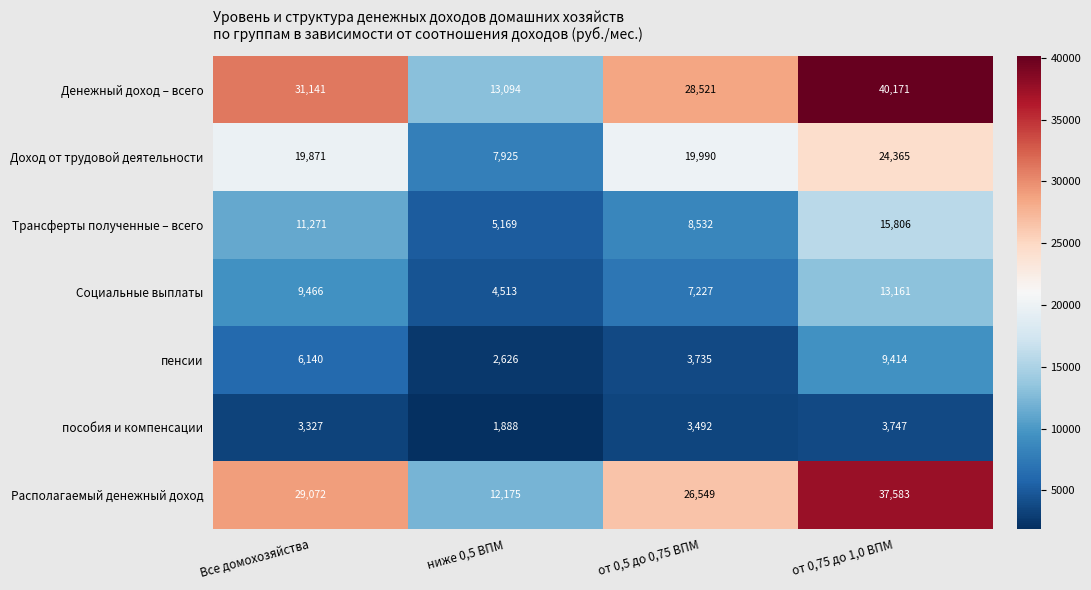

Which series has the largest total across all categories?

Денежный доход – всего